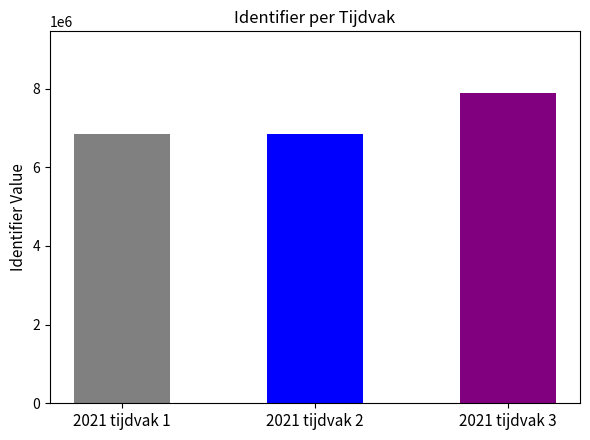

What is the value of the 2nd bar from the left?

6848059